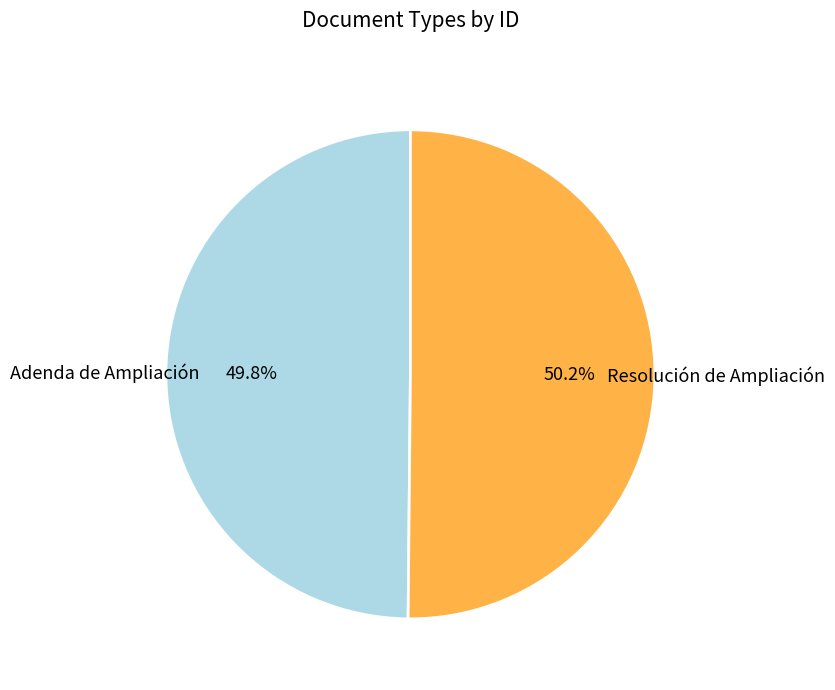

The Adenda de Ampliación slice represents 50% of the pie. True or false?

True